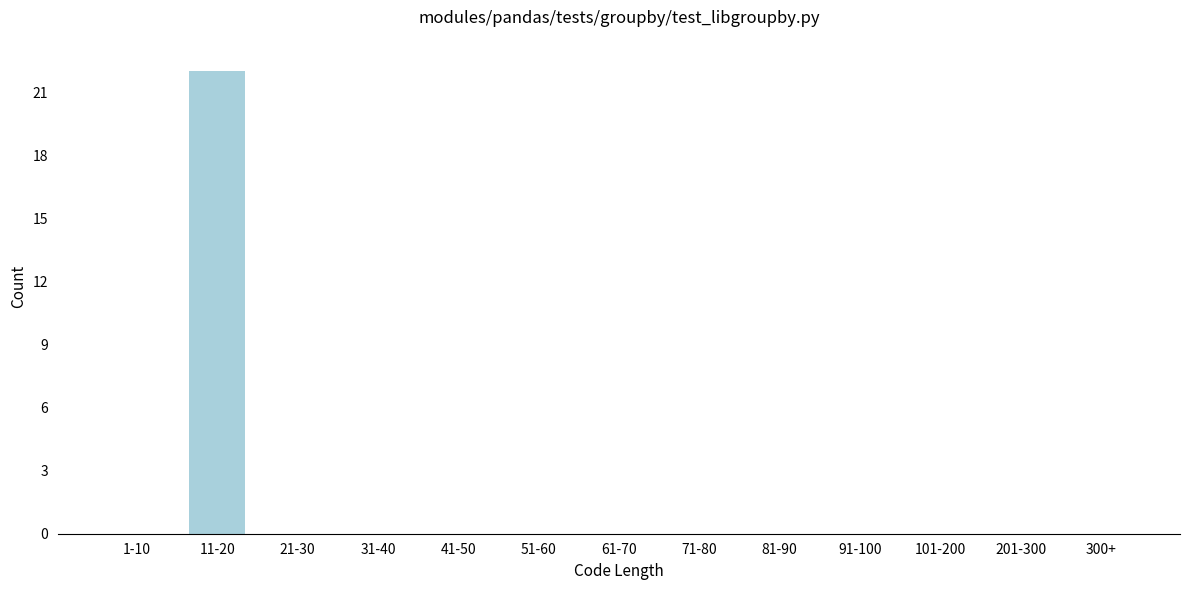

At which category does the chart reach its peak across all series?

11-20